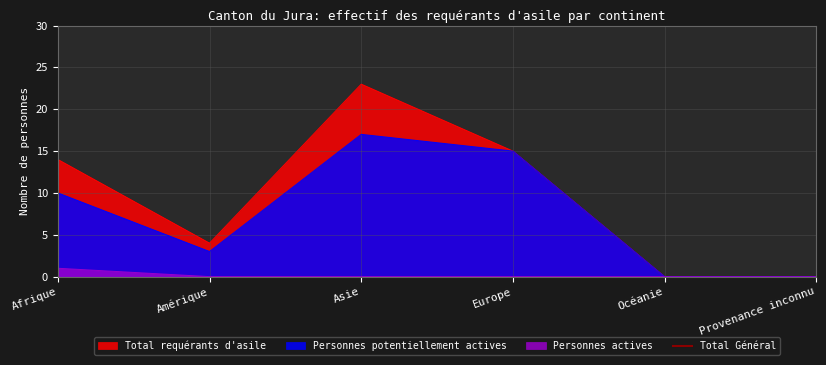

True or false: Total requérants d'asile and Personnes potentiellement actives intersect in this chart.

False